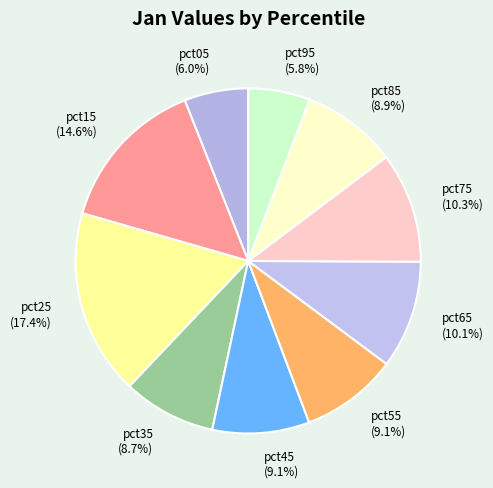

To the nearest percent, what is the average slice percentage?

10%